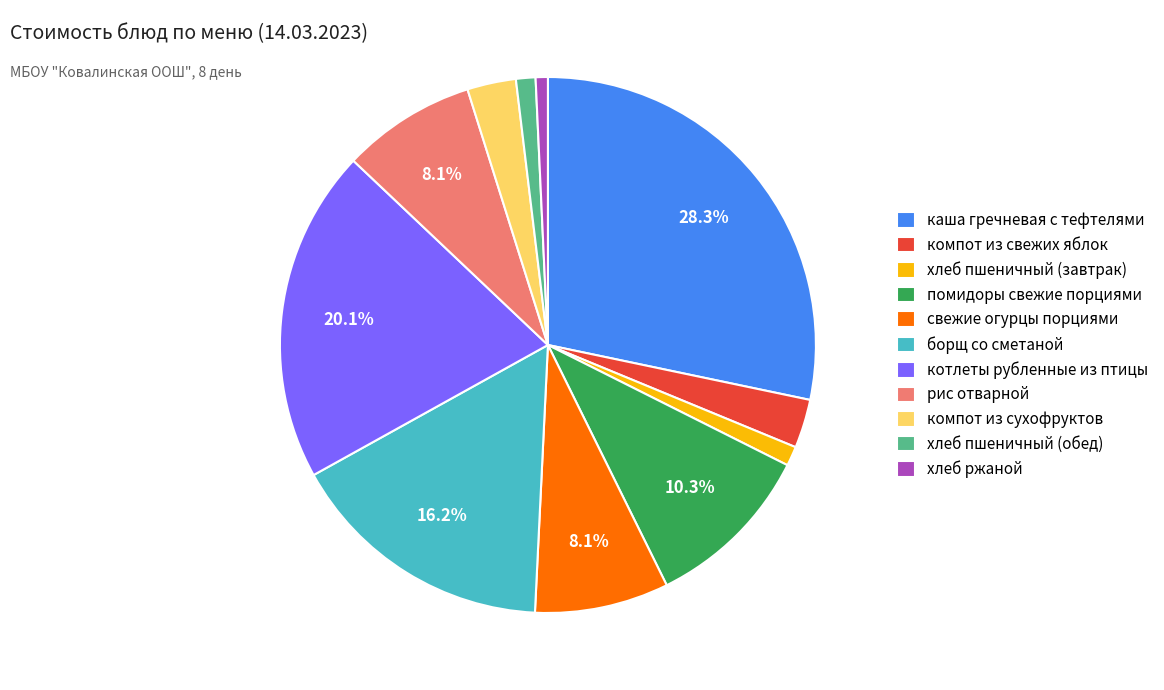

What is the largest slice in the pie chart?

каша гречневая с тефтелями